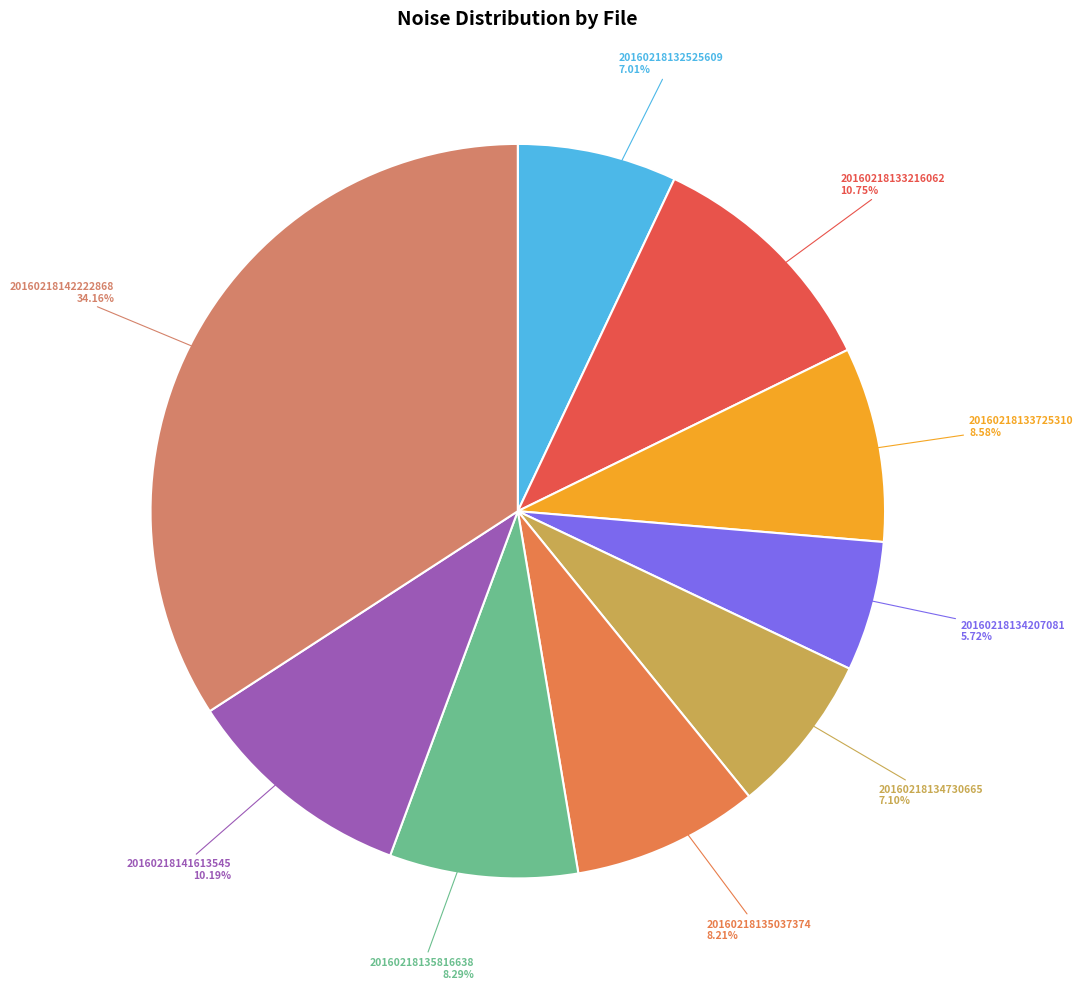

Which has a higher value, 20160218135816638 or 20160218133216062?

20160218133216062